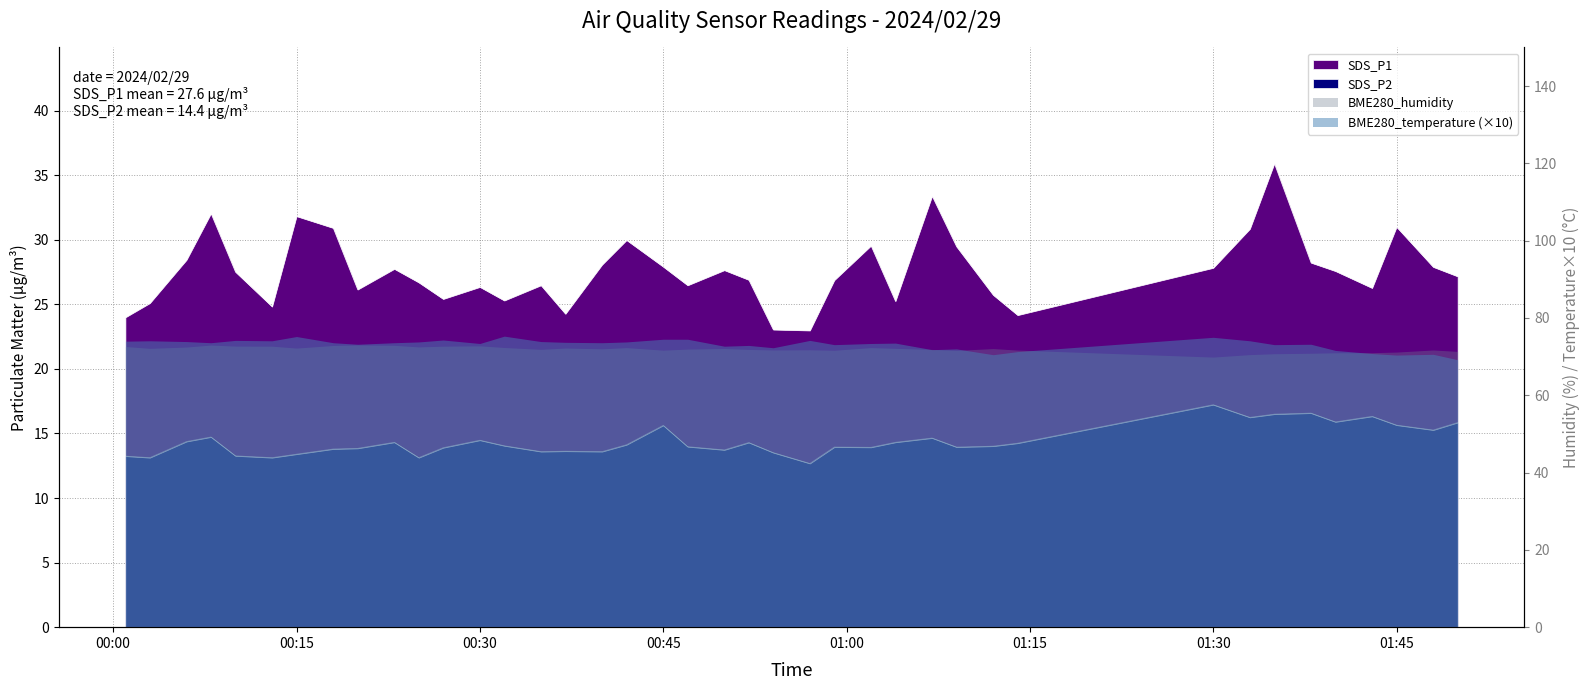

Is the value of SDS_P2 at 2024/02/29 00:52 greater than the value of SDS_P1 at 2024/02/29 00:08?

No